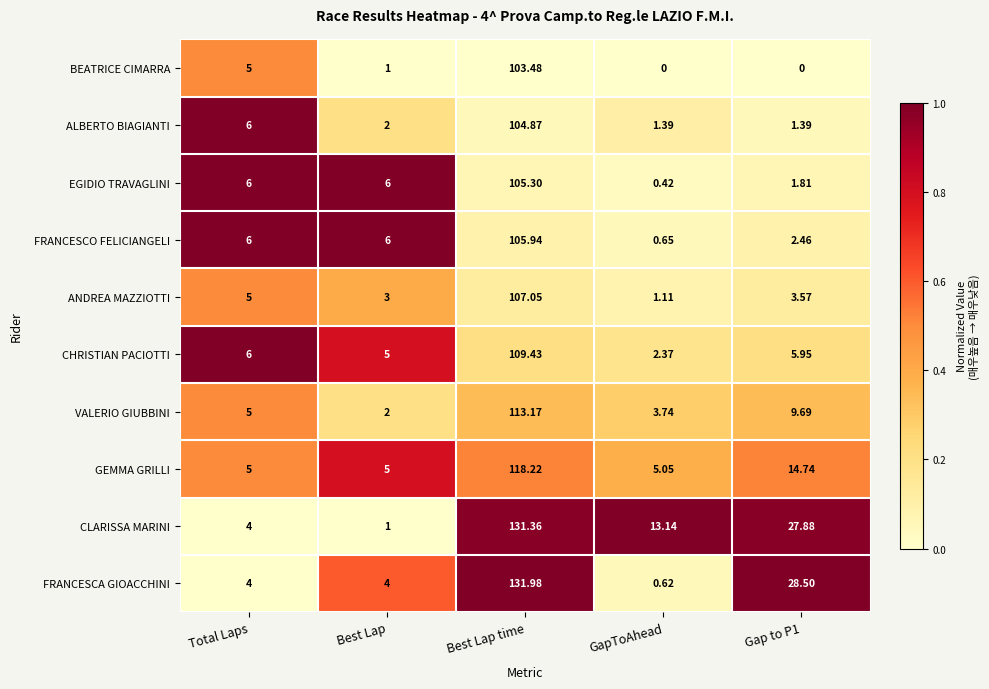

At which category is the sum across all series the highest?

Best Lap time